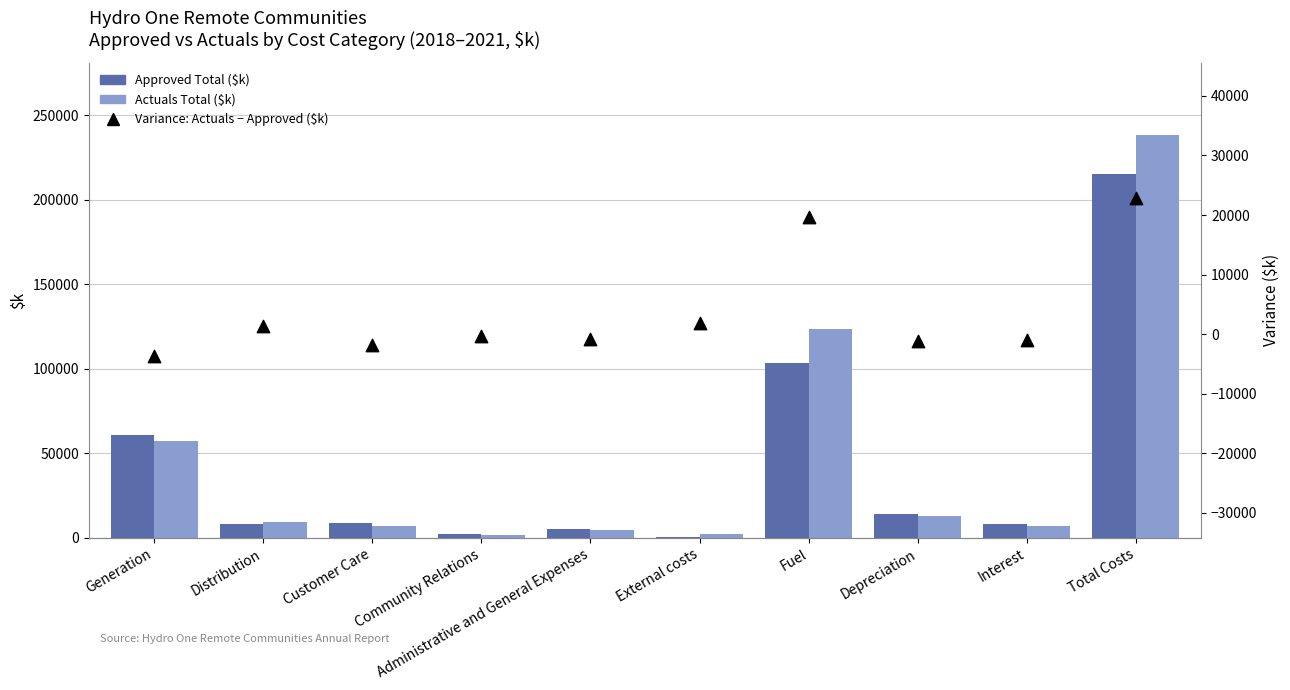

Which series reaches the maximum Y coordinate?

Actuals Total ($k)